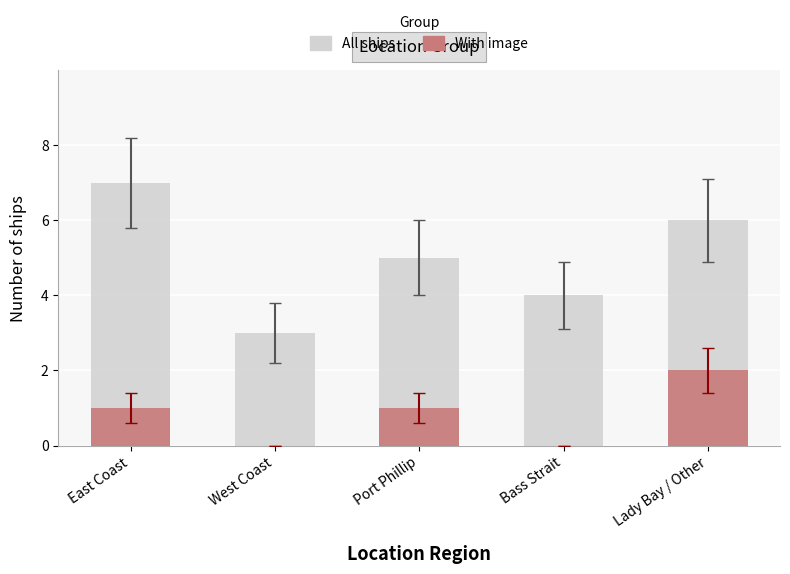

How many groups of bars are there?

5